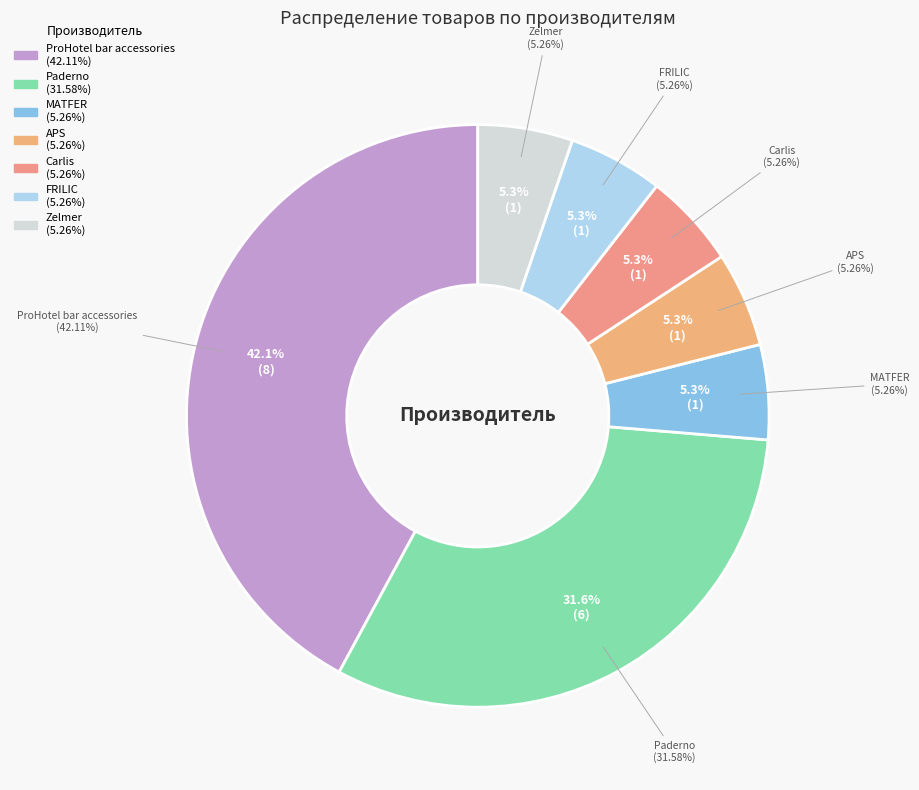

Which category has the smallest portion of the pie?

MATFER